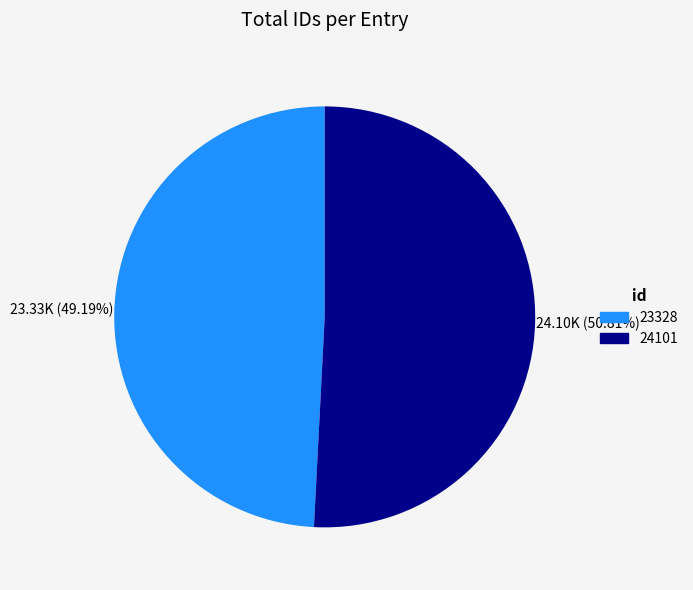

How many segments does this pie chart have?

2